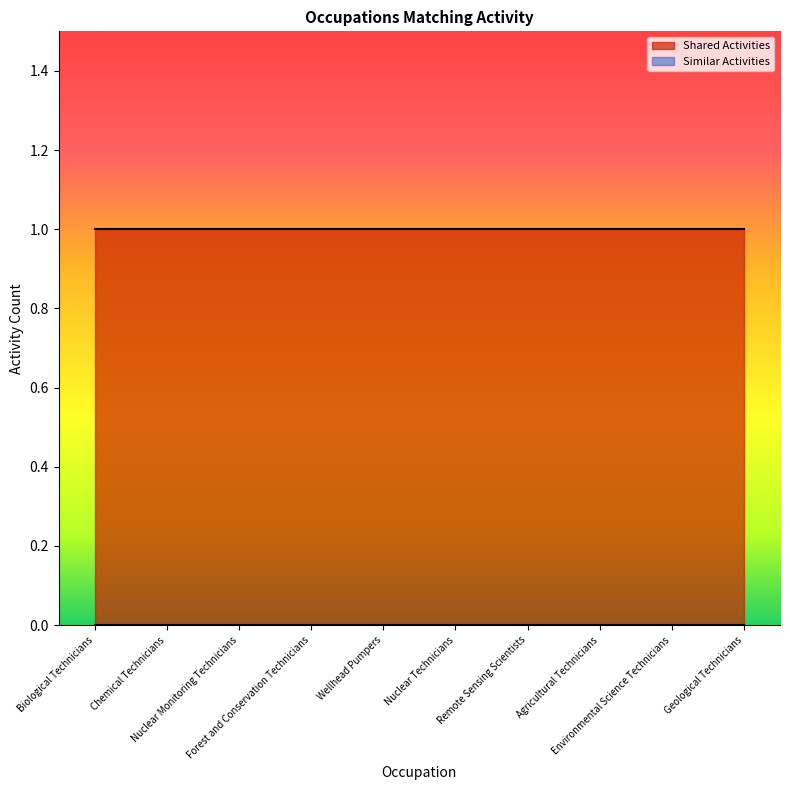

How many lines are shown in the chart?

2